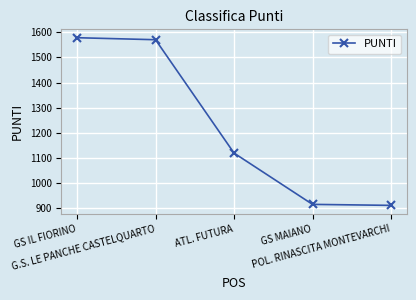

What is the ratio of the value at POL. RINASCITA MONTEVARCHI to the value at GS MAIANO?

1.0